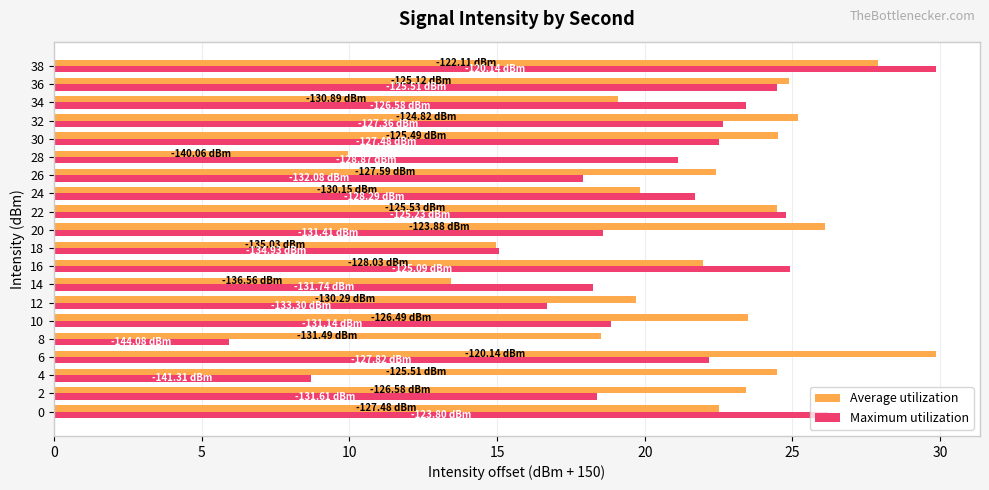

At which category is the sum across all series the highest?

38